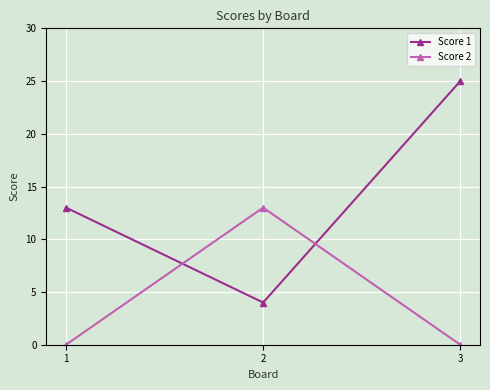

How many data points does each series have?

3